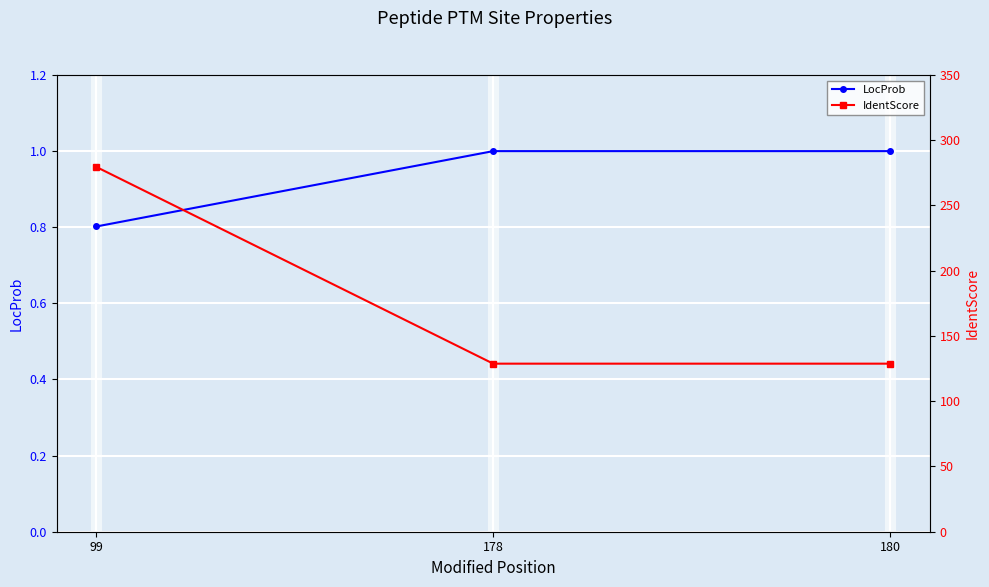

What is the average value of the IdentScore series?

179.0